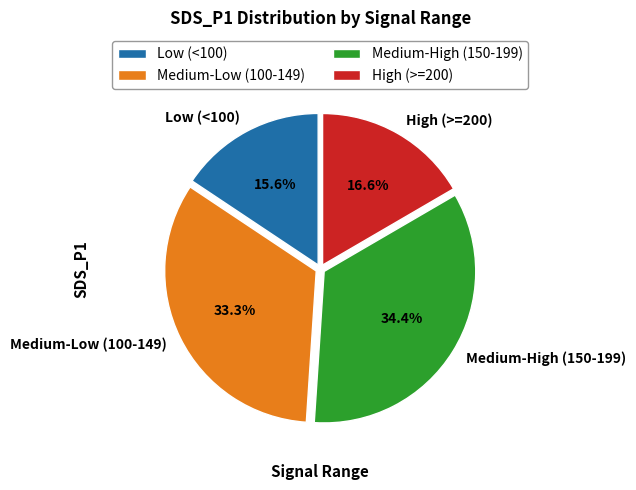

Which has a higher value, Medium-Low (100-149) or Medium-High (150-199)?

Medium-High (150-199)